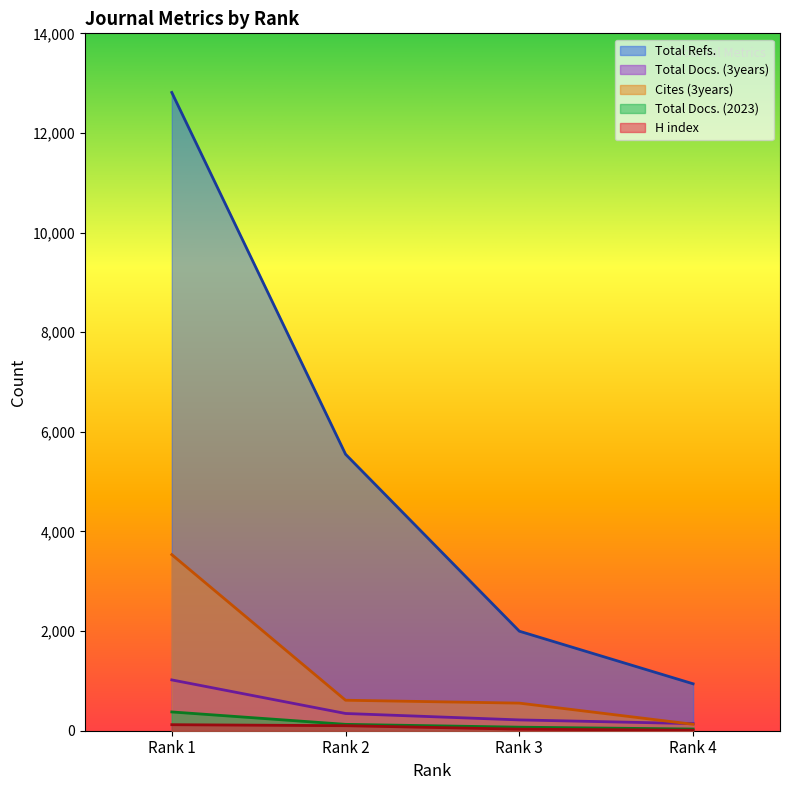

What is the value of the Total Docs. (2023) point at the 1st from the left?

377